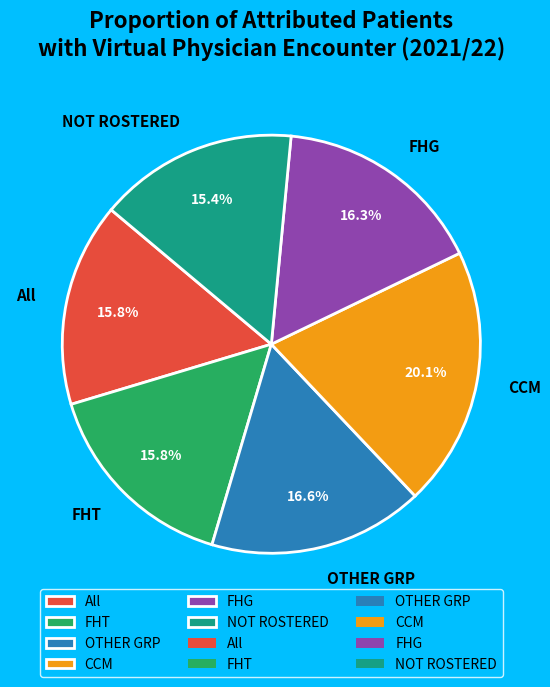

What percentage is the FHG slice, to the nearest percent?

16%